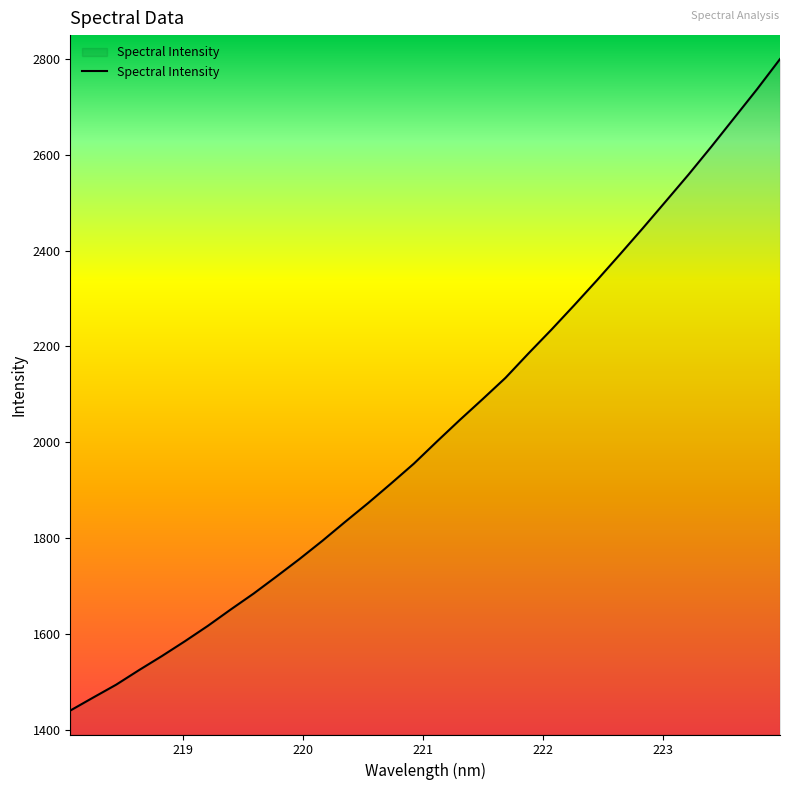

What is the difference between the maximum and minimum values?

1360.2